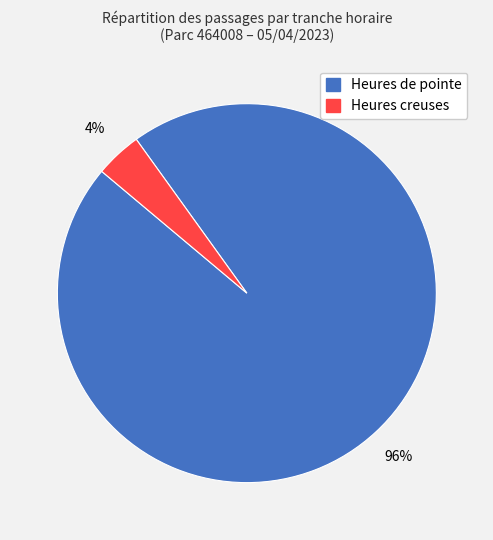

Is there a majority slice in this chart?

Yes